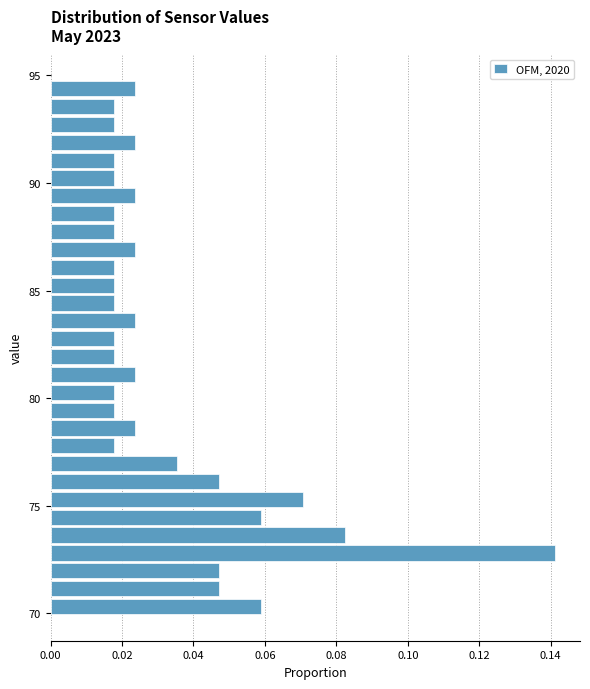

Around what value on the y-axis is the longest bar? Give the approximate position of its centre, as read against the axis.

73.0